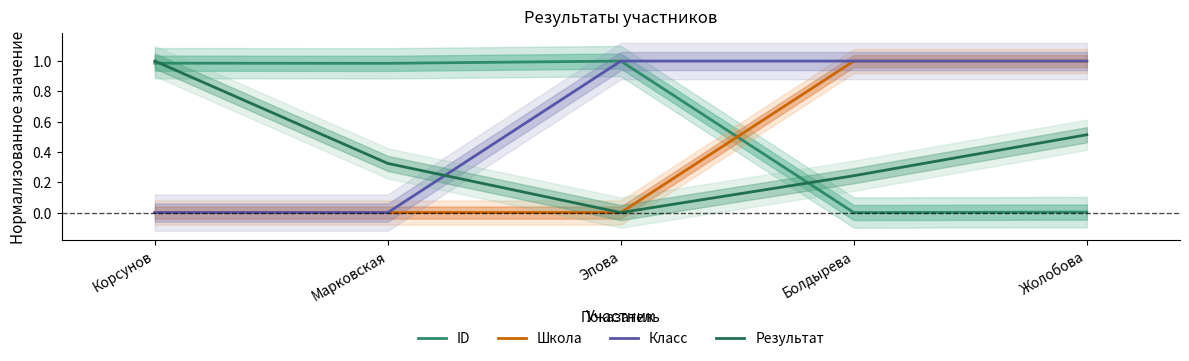

What is the total value across all series at Болдырева?

2.2